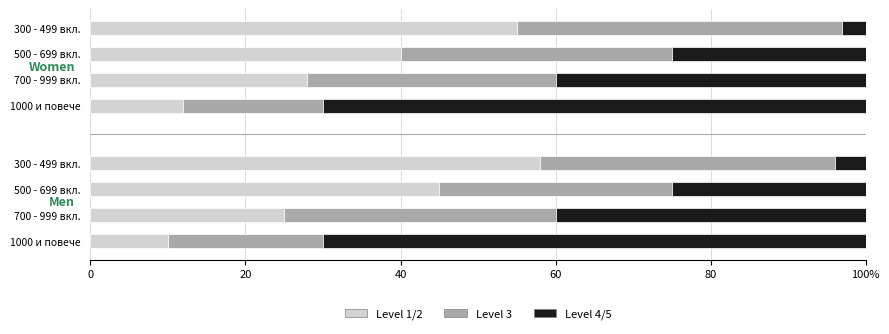

At how many categories does at least one series exceed 37?

4